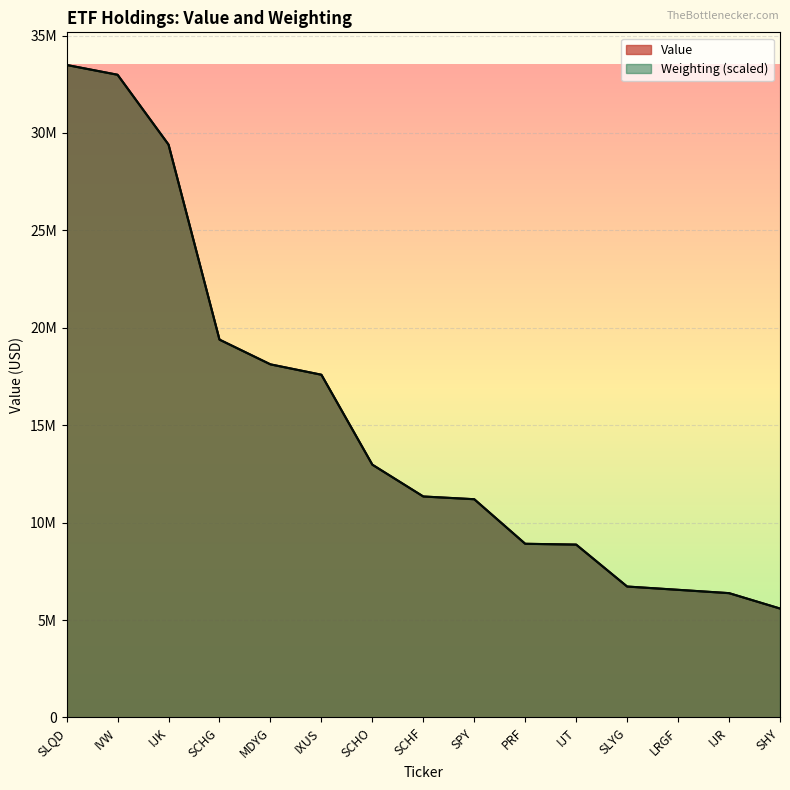

Rank the categories by Value value from highest to lowest.

SLQD, IVW, IJK, SCHG, MDYG, IXUS, SCHO, SCHF, SPY, PRF, IJT, SLYG, LRGF, IJR, SHY